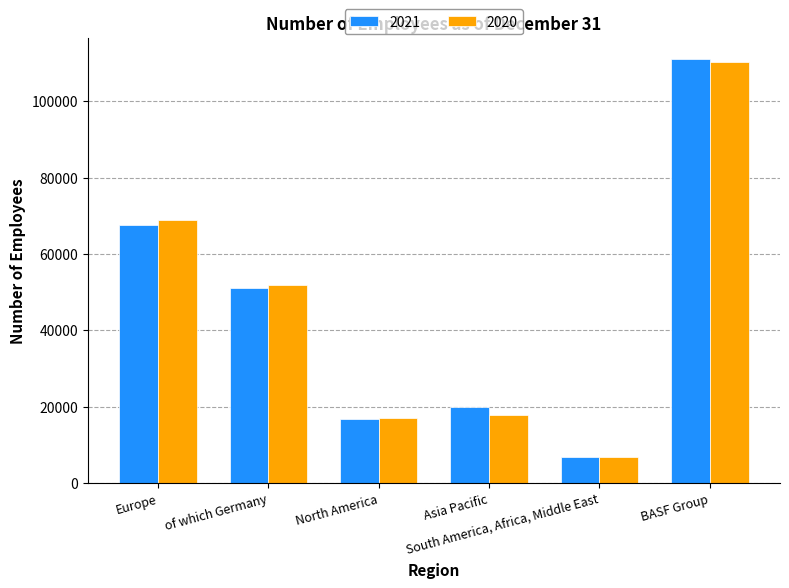

What is the label of the 4th bar from the left?

Asia Pacific